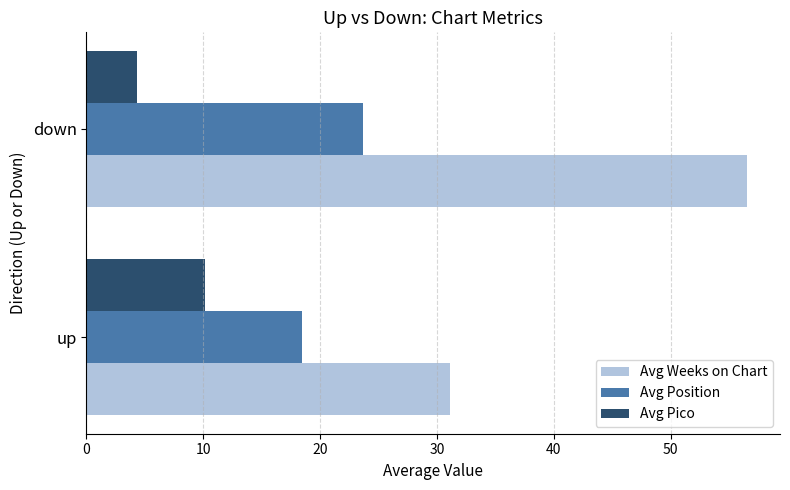

List the series in order of their overall mean, lowest first.

Avg Pico, Avg Position, Avg Weeks on Chart